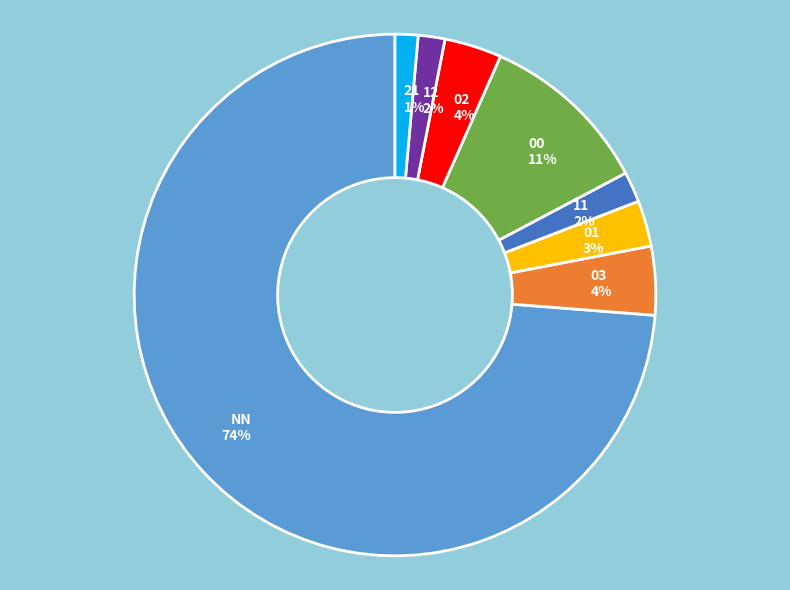

Approximately how many times larger is the value at 03 compared to 00?

0.4